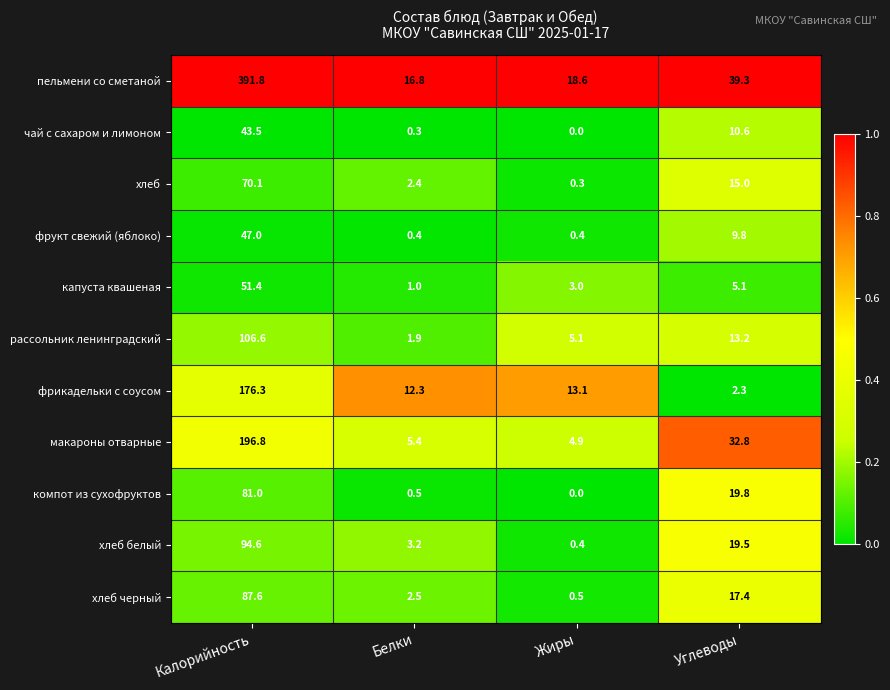

What is the total value across all series at Калорийность?

1346.7